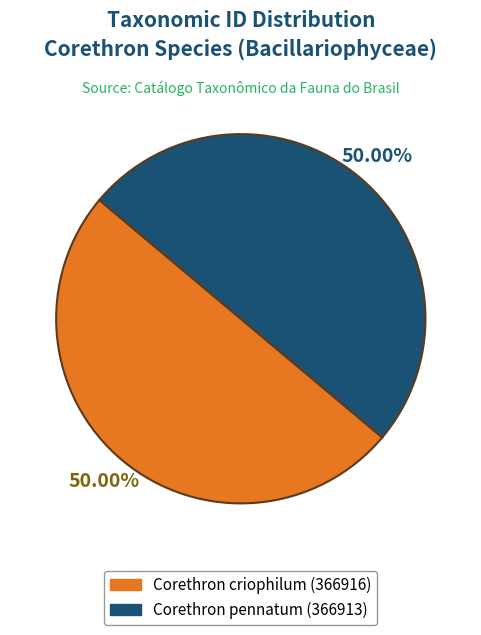

Combined, do Corethron criophilum and Corethron pennatum account for over 50%?

Yes